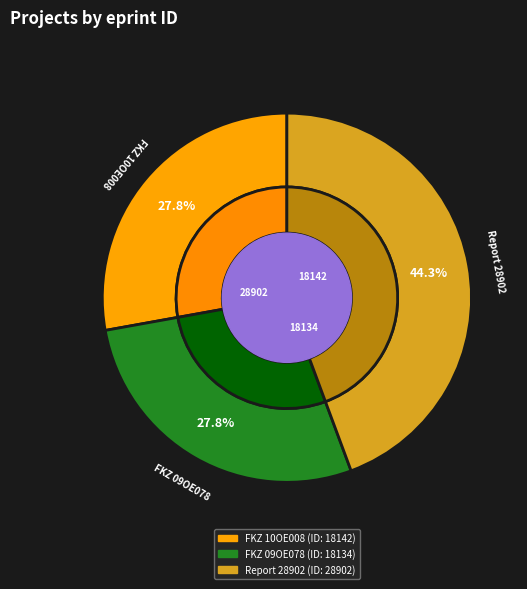

Which slice is the smallest?

FKZ 09OE078